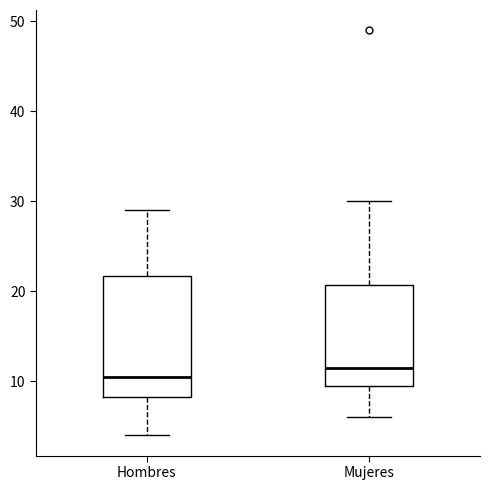

Reading left to right, read every box against the y-axis: the position of its median line, the range the box covers, and the ends of its whiskers. The values are not printed on the chart, so give them approximately, as read against the axis.

Hombres: median 11, box 8 to 22, whiskers 4 to 29
Mujeres: median 12, box 10 to 21, whiskers 6 to 30